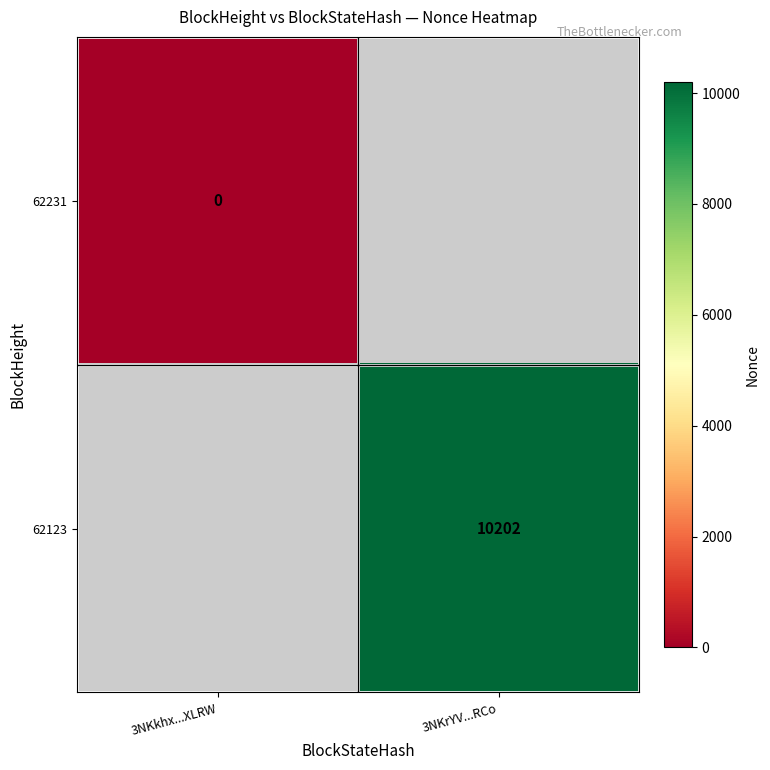

The 62123 series shows 3362 at 3NKrYV...RCo. True or false?

False